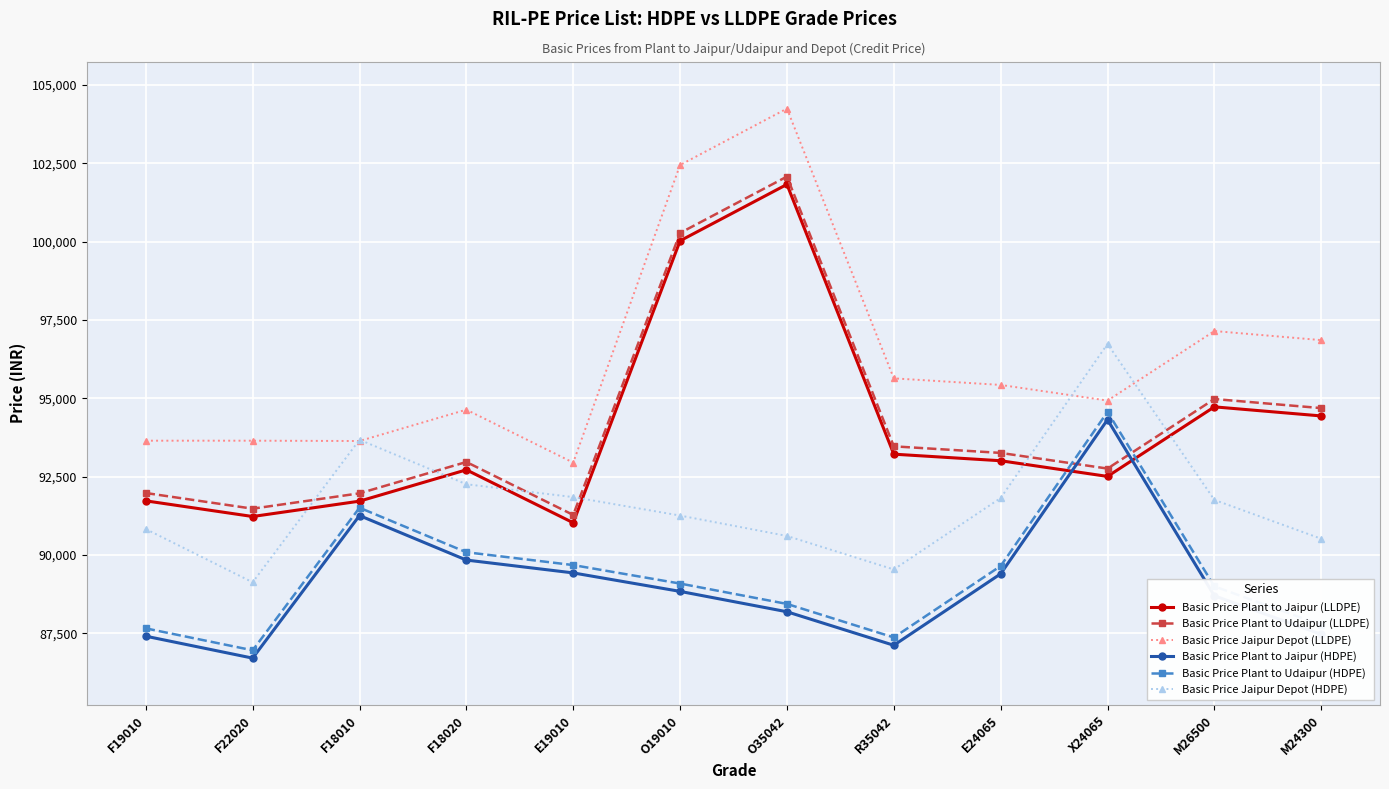

The value of Basic Price Jaipur Depot (LLDPE) at O19010 is 146122. True or false?

False